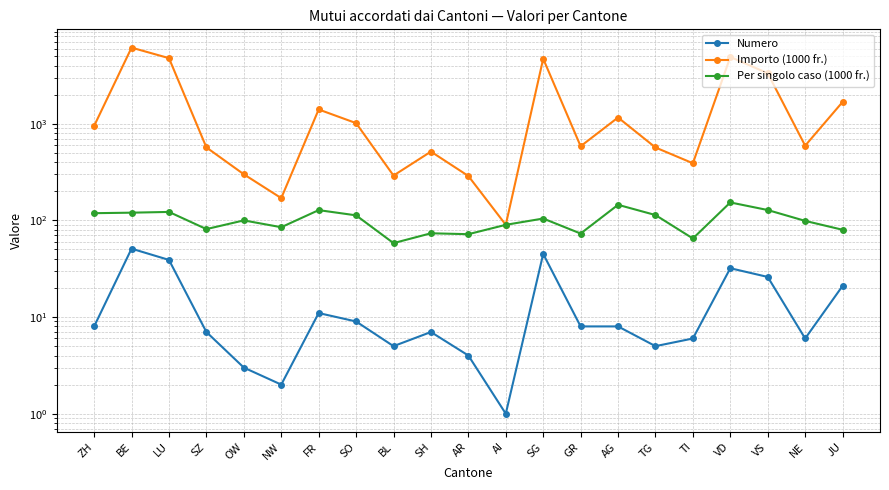

List the series in order of their peak value, highest first.

Importo (1000 fr.), Per singolo caso (1000 fr.), Numero